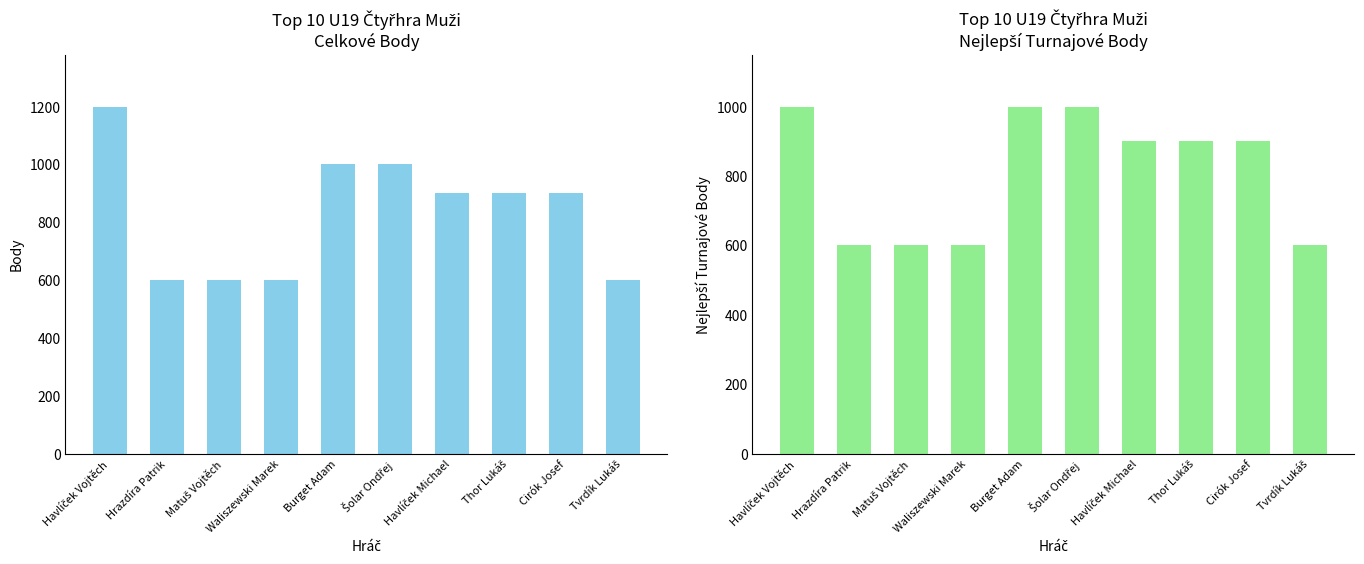

Rank the series by their average value, from lowest to highest.

Nejlepší Turnaj, Body (Points)